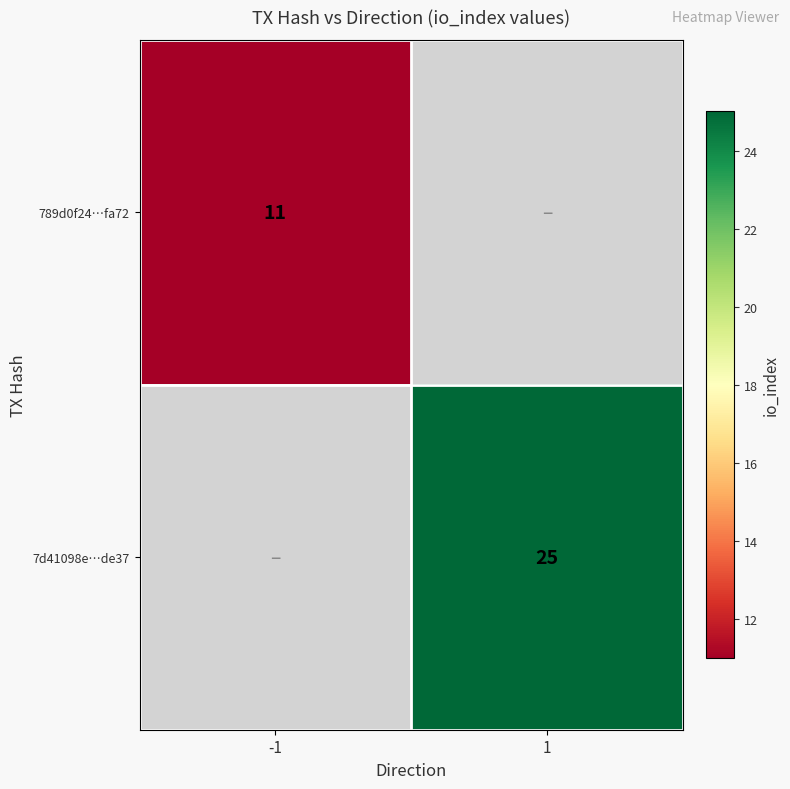

Which has a higher value, 1 or -1?

-1